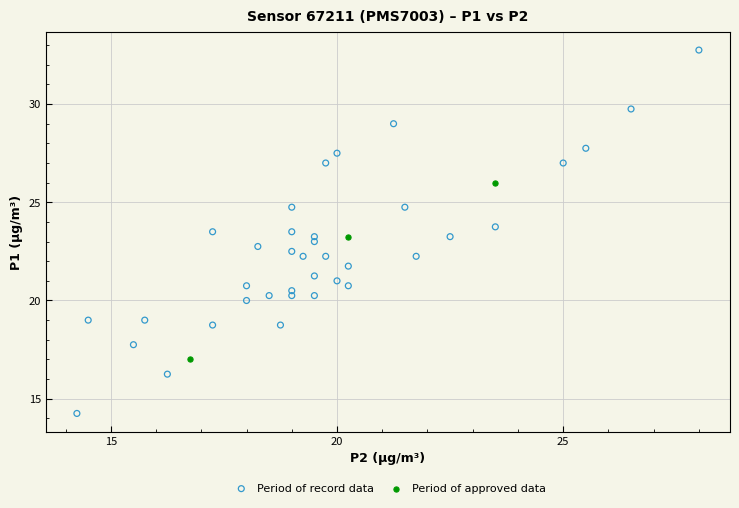

Which series contains the lowest Y value?

Period of record data